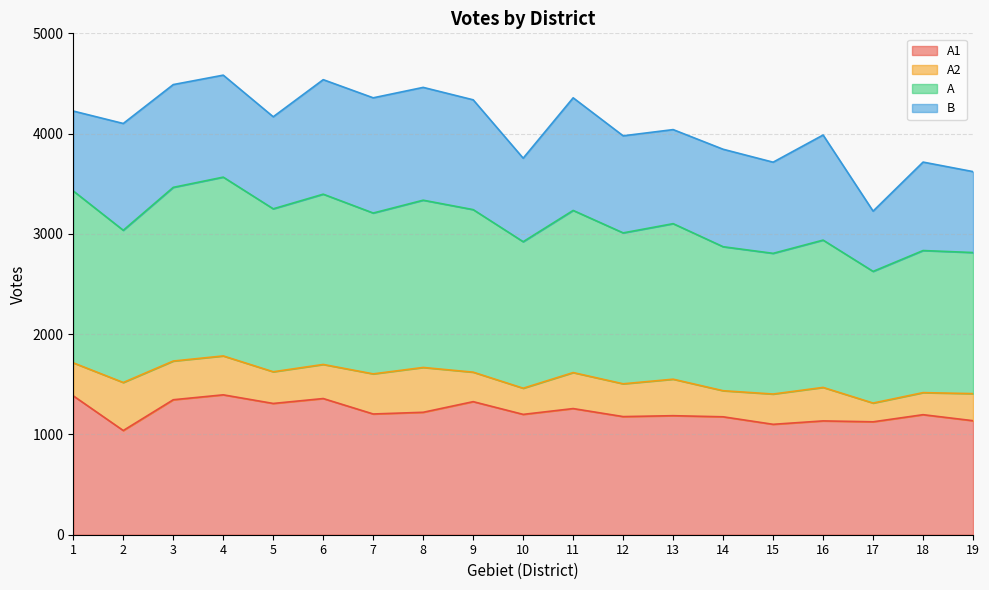

True or false: A1 and A intersect in this chart.

False